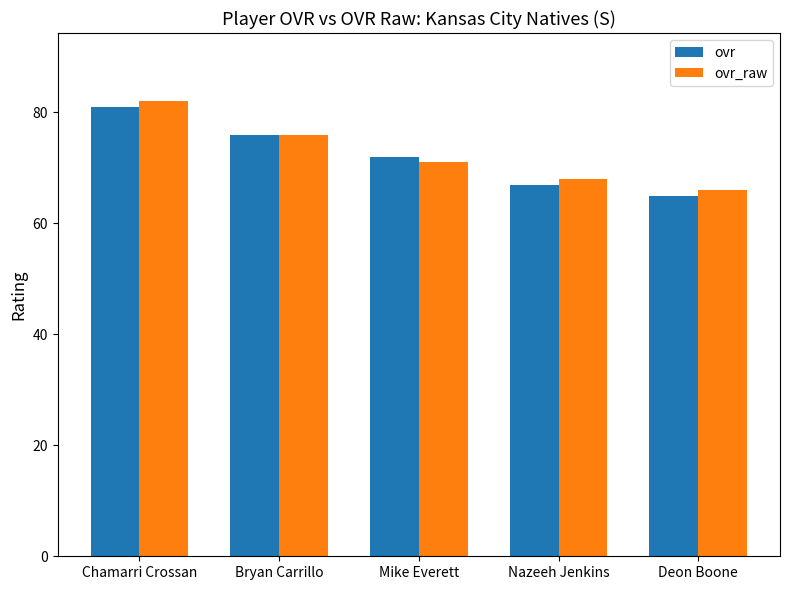

What is the minimum value for ovr_raw?

66